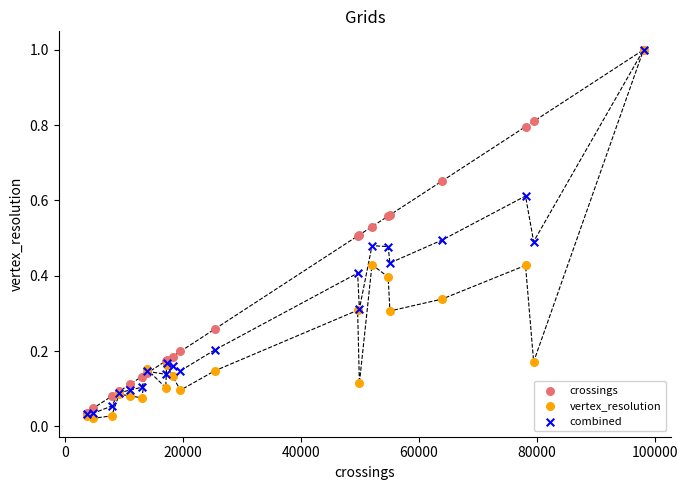

Which series has the largest Y range (max minus min)?

vertex_resolution